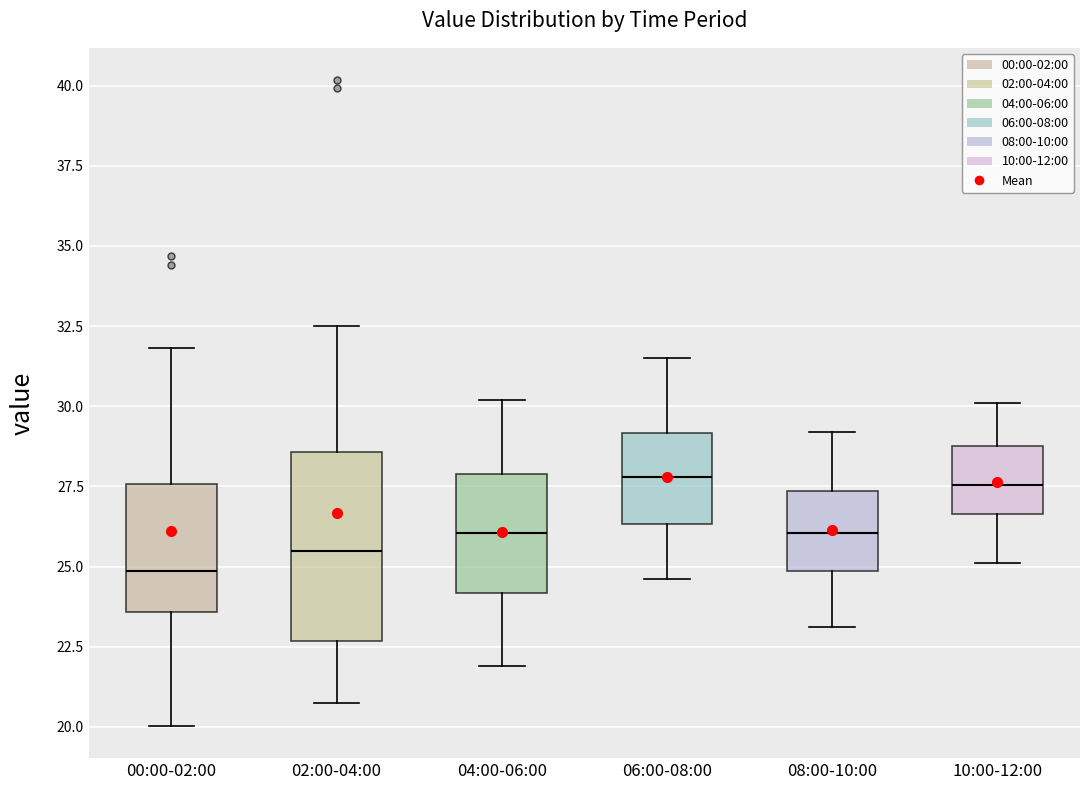

Reading left to right, transcribe this box plot: for each box, give where its median line is, the range the box spans, and where its two whiskers end, as read against the y-axis. The values are not printed on the chart, so give them approximately, as read against the axis.

00:00-02:00: median 25.0, box 23.5 to 27.5, whiskers 20.0 to 32.0
02:00-04:00: median 25.5, box 22.5 to 28.5, whiskers 20.5 to 32.5
04:00-06:00: median 26.0, box 24.0 to 28.0, whiskers 22.0 to 30.0
06:00-08:00: median 28.0, box 26.5 to 29.0, whiskers 24.5 to 31.5
08:00-10:00: median 26.0, box 25.0 to 27.5, whiskers 23.0 to 29.0
10:00-12:00: median 27.5, box 26.5 to 29.0, whiskers 25.0 to 30.0